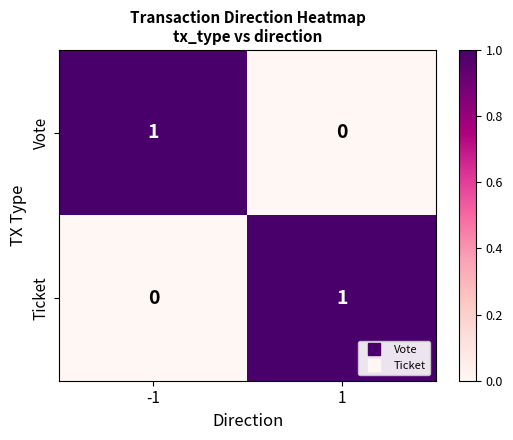

Reading left to right, transcribe all the data shown in this chart.

Vote: -1=1	1=0
Ticket: -1=0	1=1